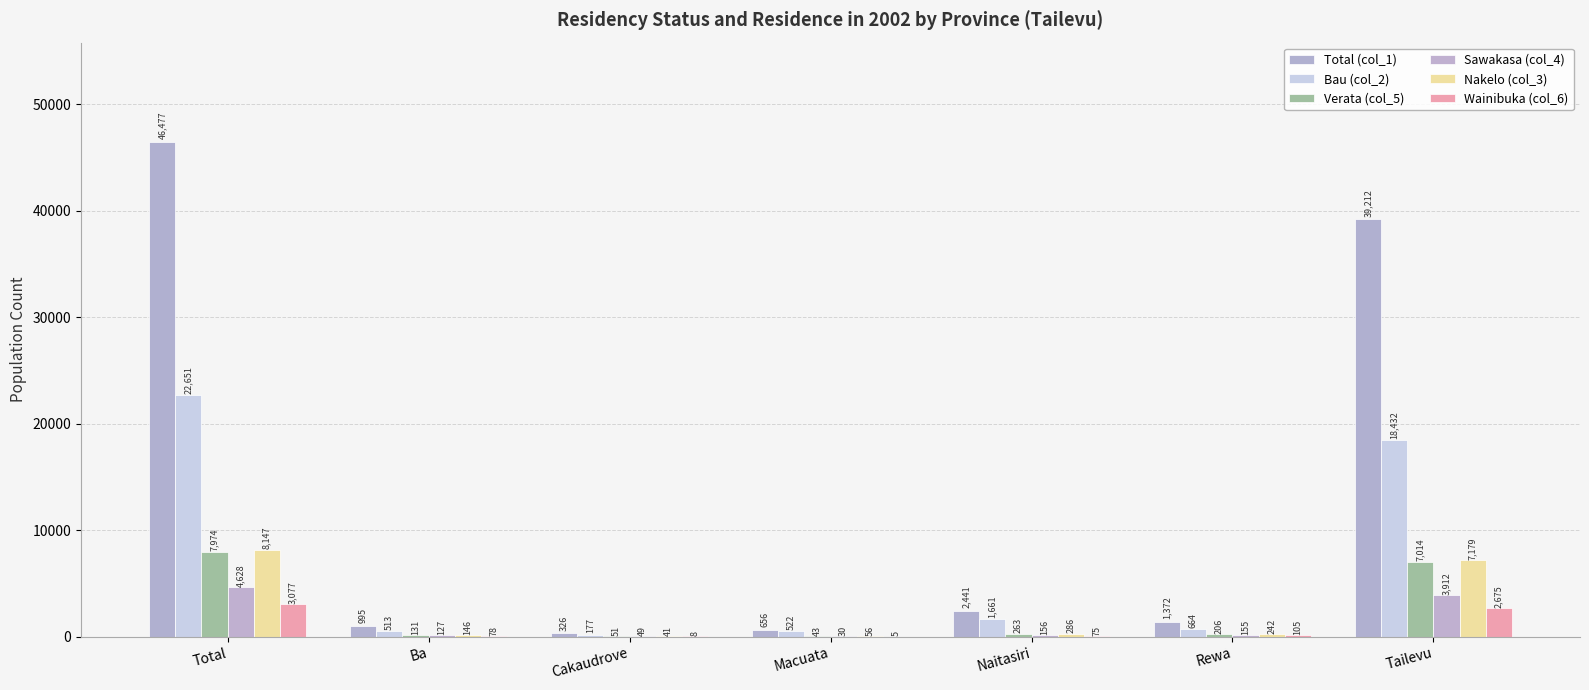

The Total (col_1) series shows 46477 at Total. True or false?

True